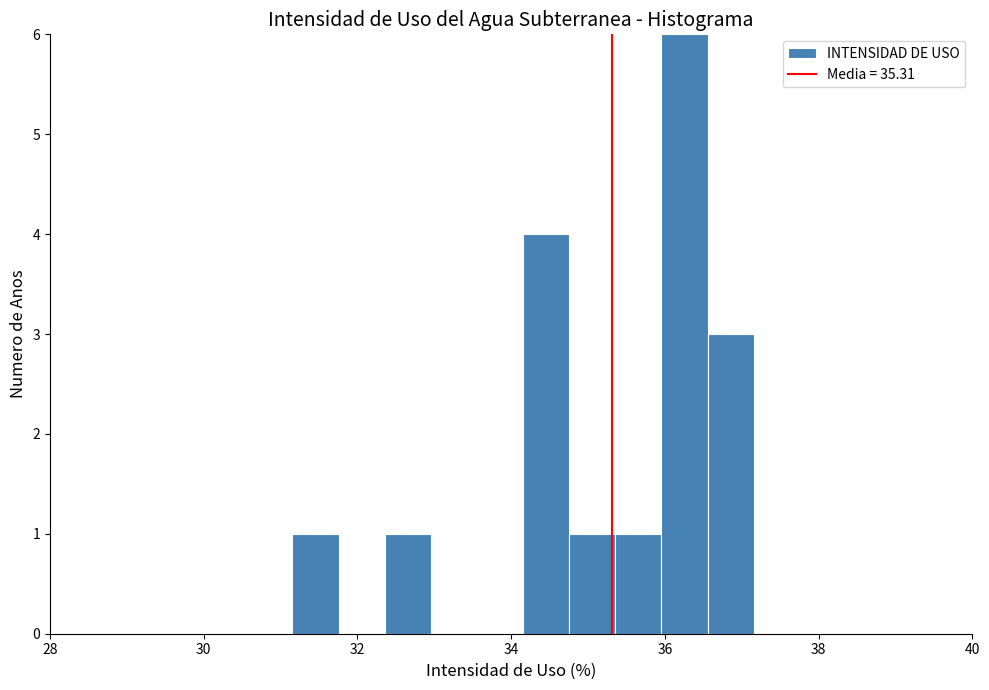

Read against the x-axis, roughly where is the centre of the tallest bar?

36.2